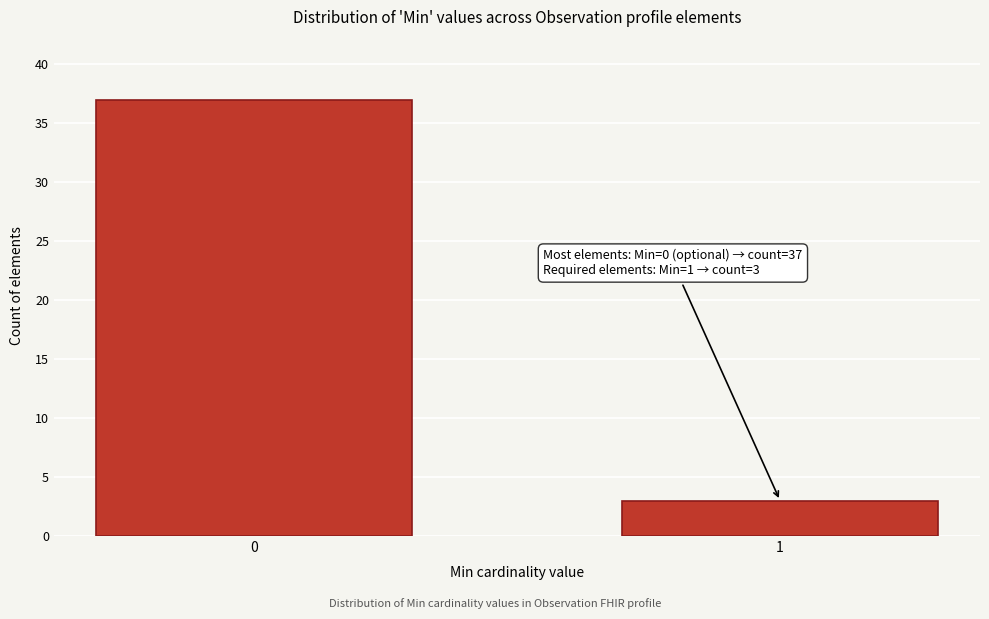

Reading left to right, what are all the values shown in this chart?

37	3